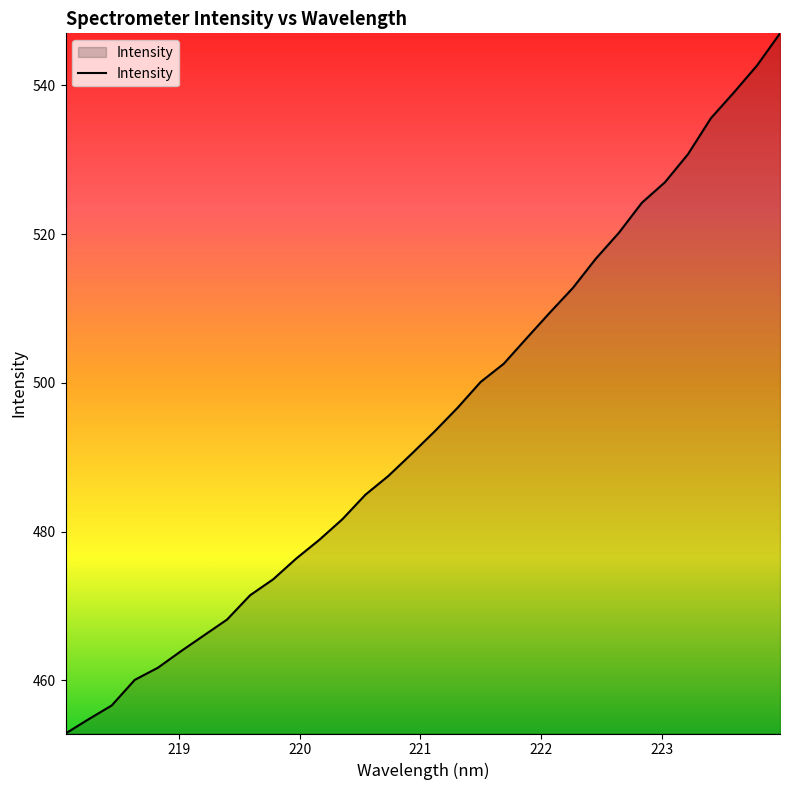

What is the difference between the maximum and minimum values?

94.1